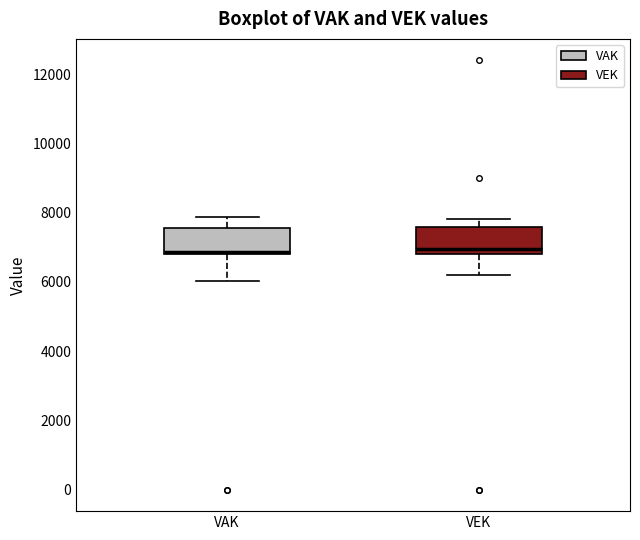

Reading left to right, transcribe this box plot: for each box, give where its median line is, the range the box spans, and where its two whiskers end, as read against the y-axis. The values are not printed on the chart, so give them approximately, as read against the axis.

VAK: median 6800 (just above the box's lower edge), box 6800 to 7600, whiskers 6000 to 7800
VEK: median 7000, box 6800 to 7600, whiskers 6200 to 7800